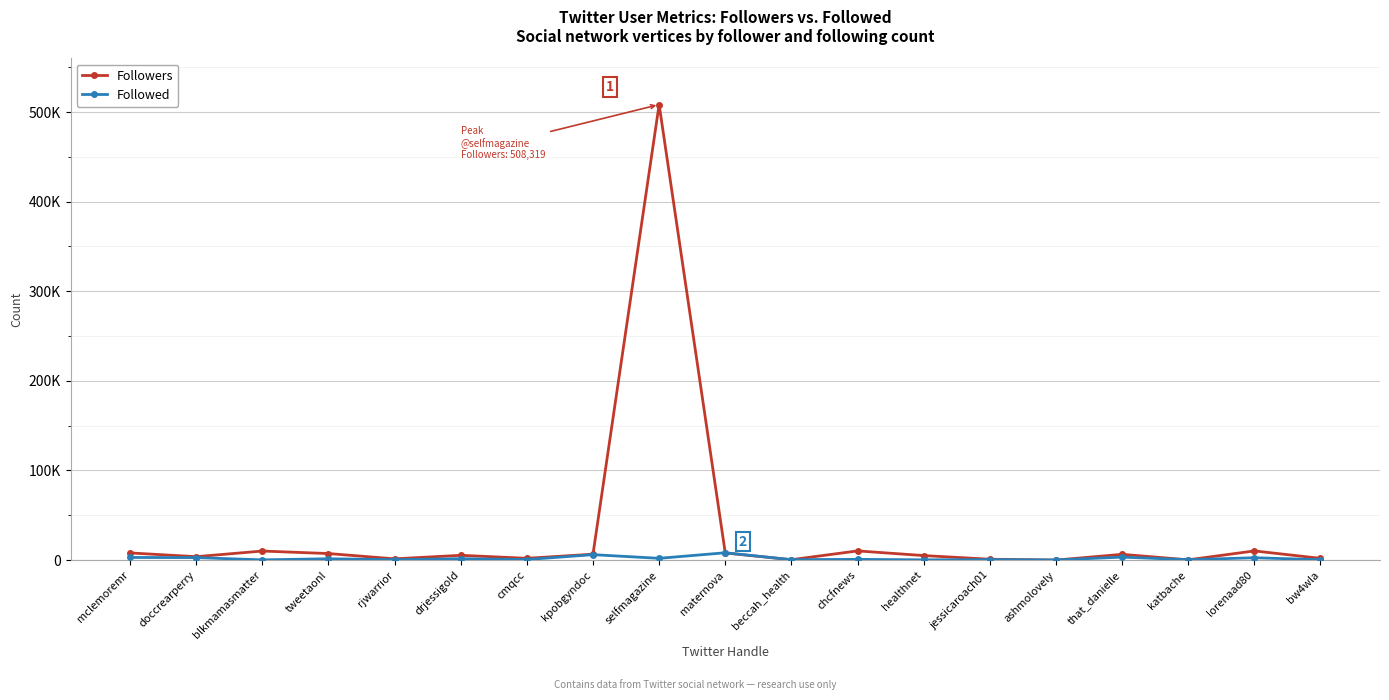

Is this an area chart (filled region under the line)?

No